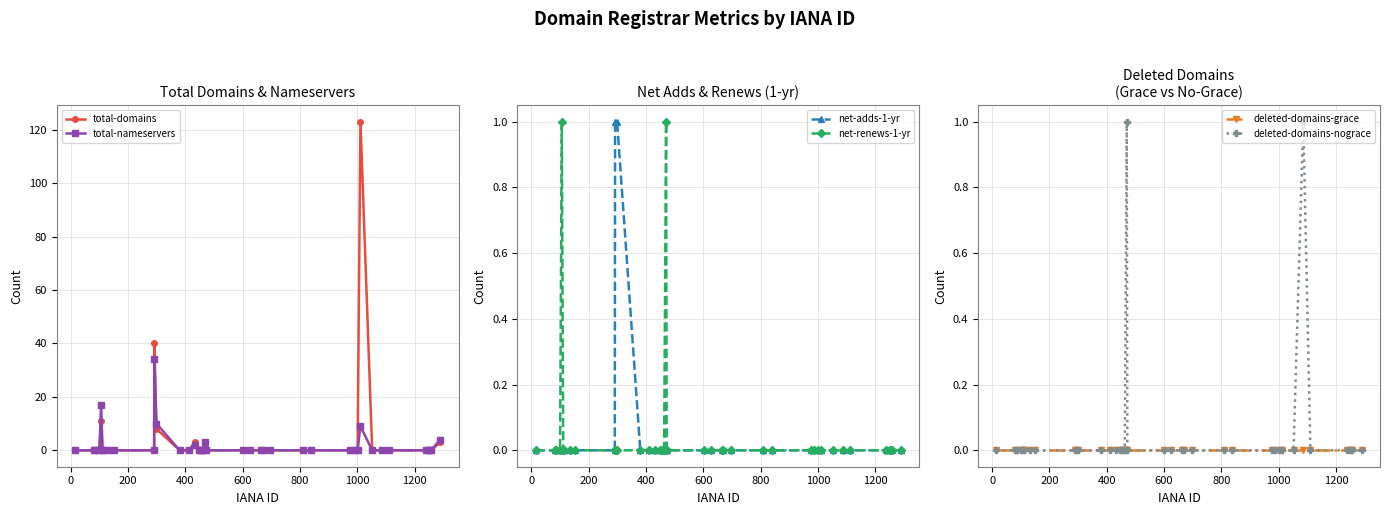

True or false: net-renews-1-yr and total-nameservers intersect in this chart.

False